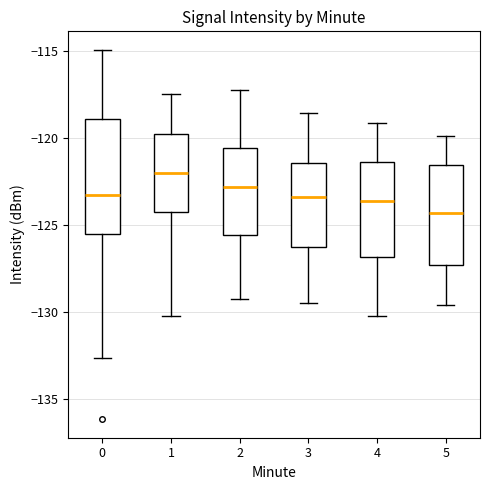

Comparing the boxes themselves (not the whiskers), which one is the tallest?

0